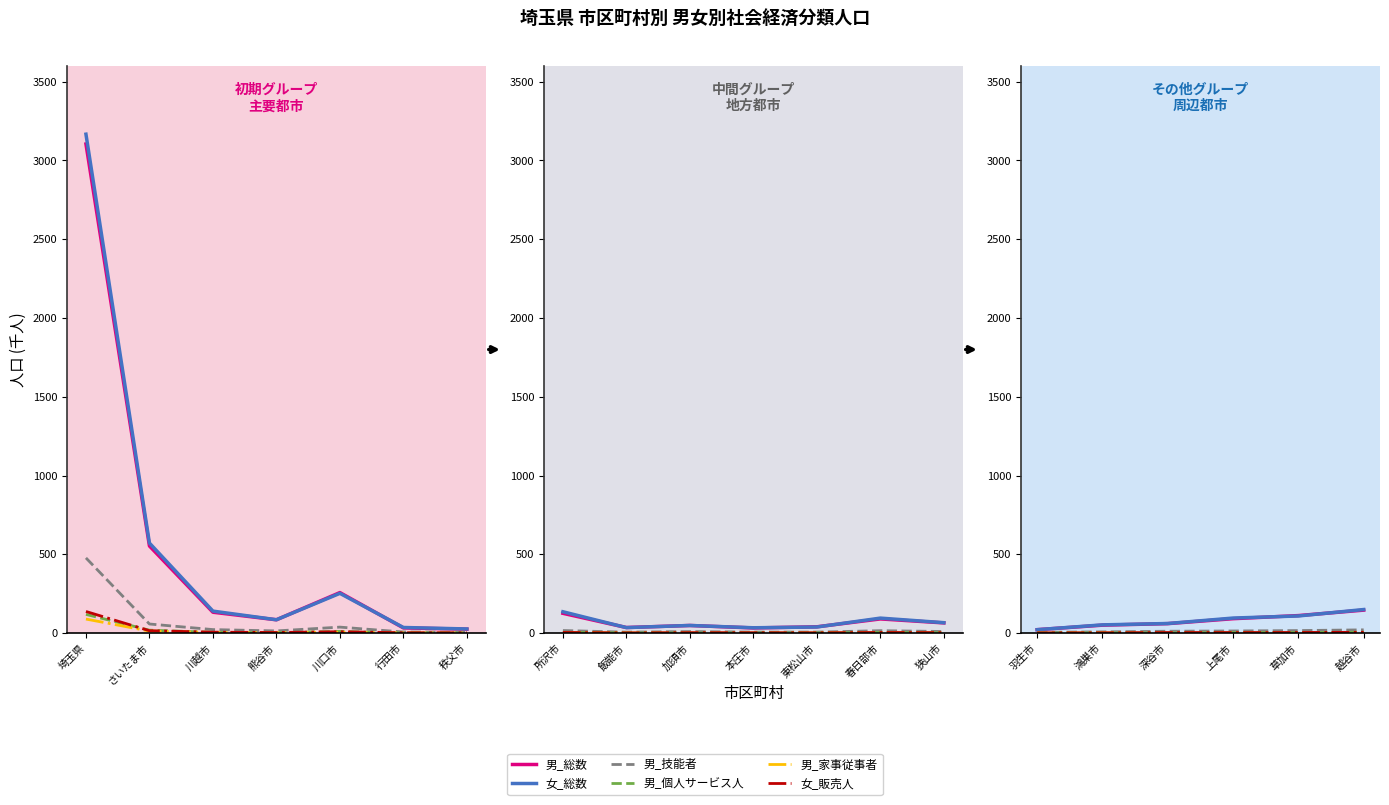

True or false: 女_販売人 and 男_総数 cross at least once.

False